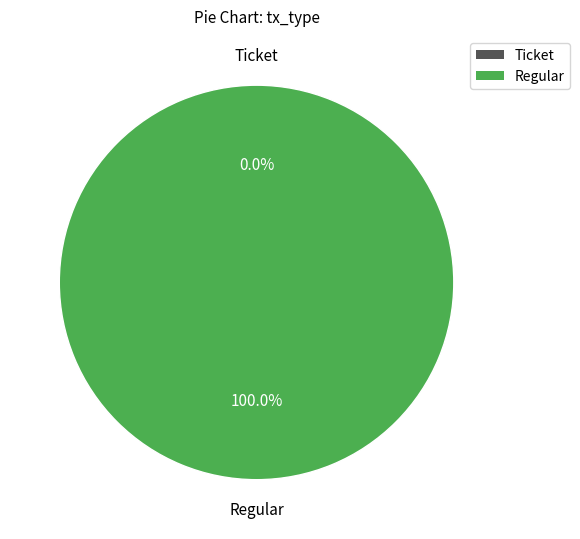

Does Ticket (io_index=0) account for over 50% of the chart?

No